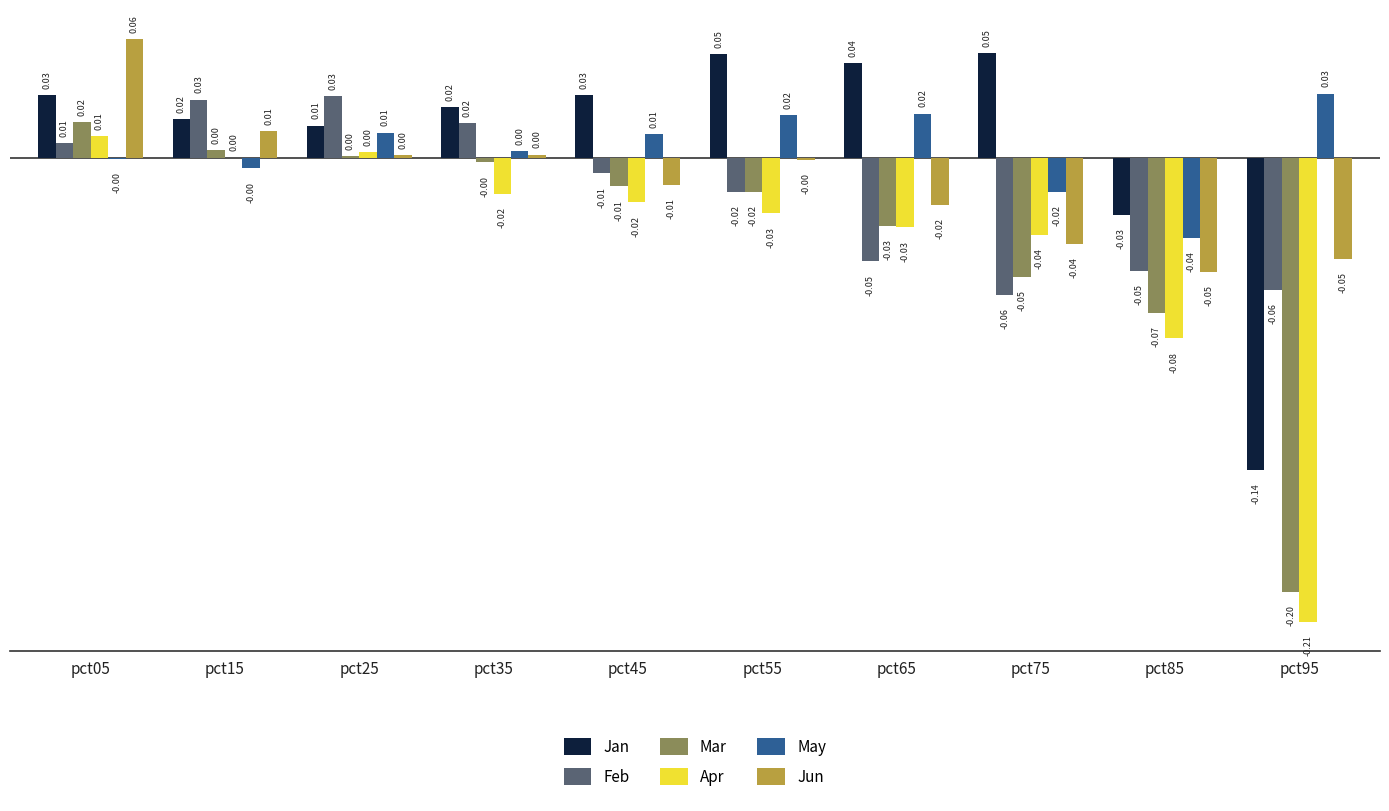

Which series changed the most between pct05 and pct35?

Jun